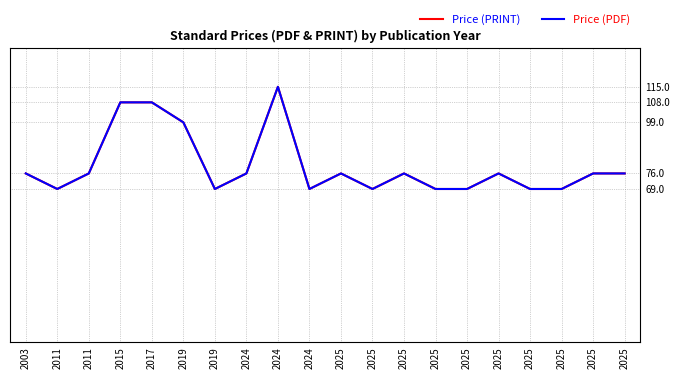

How many Price (PDF) values are between 69 and 76?

16